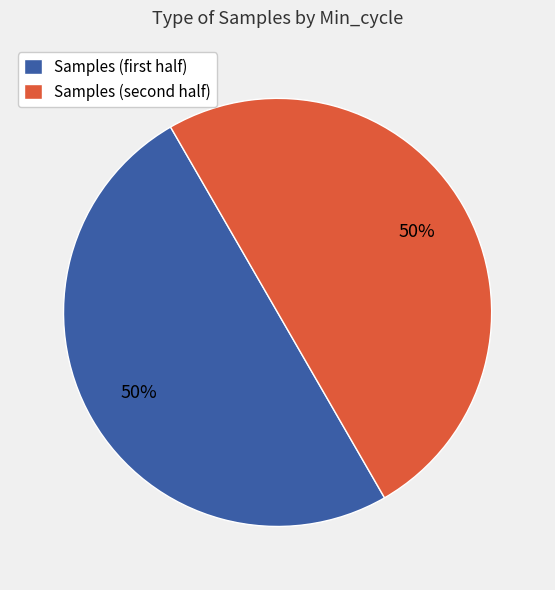

To the nearest percent, what is the average slice percentage?

50%